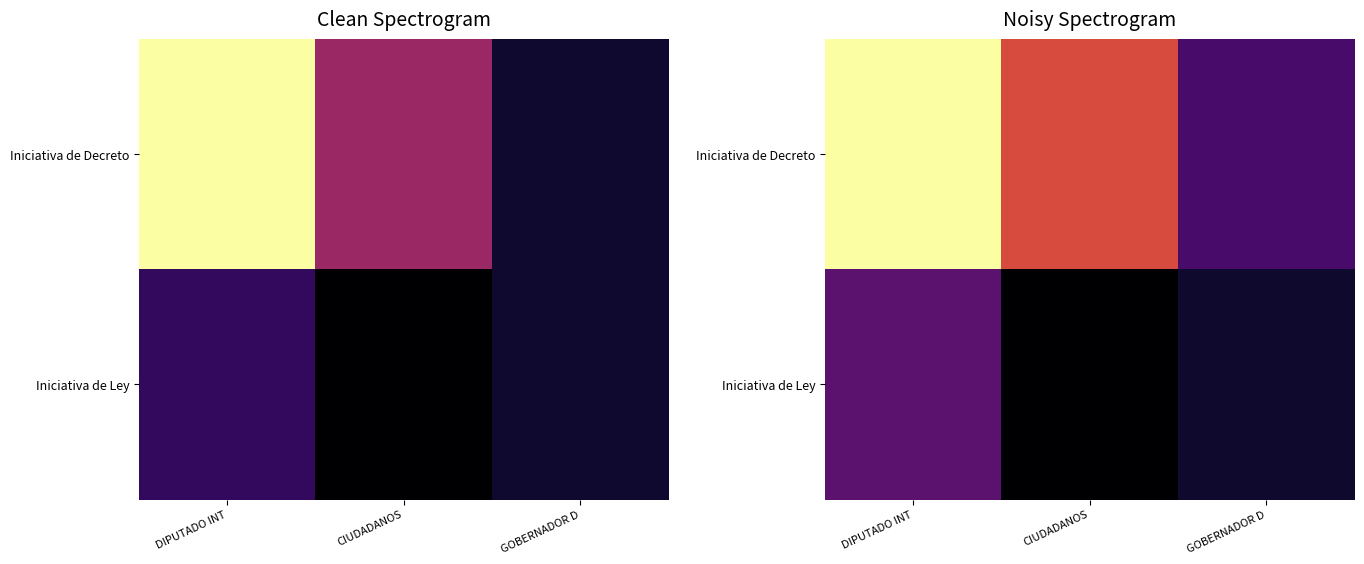

The Iniciativa de Decreto series shows 12.0 at CIUDADANOS. True or false?

False